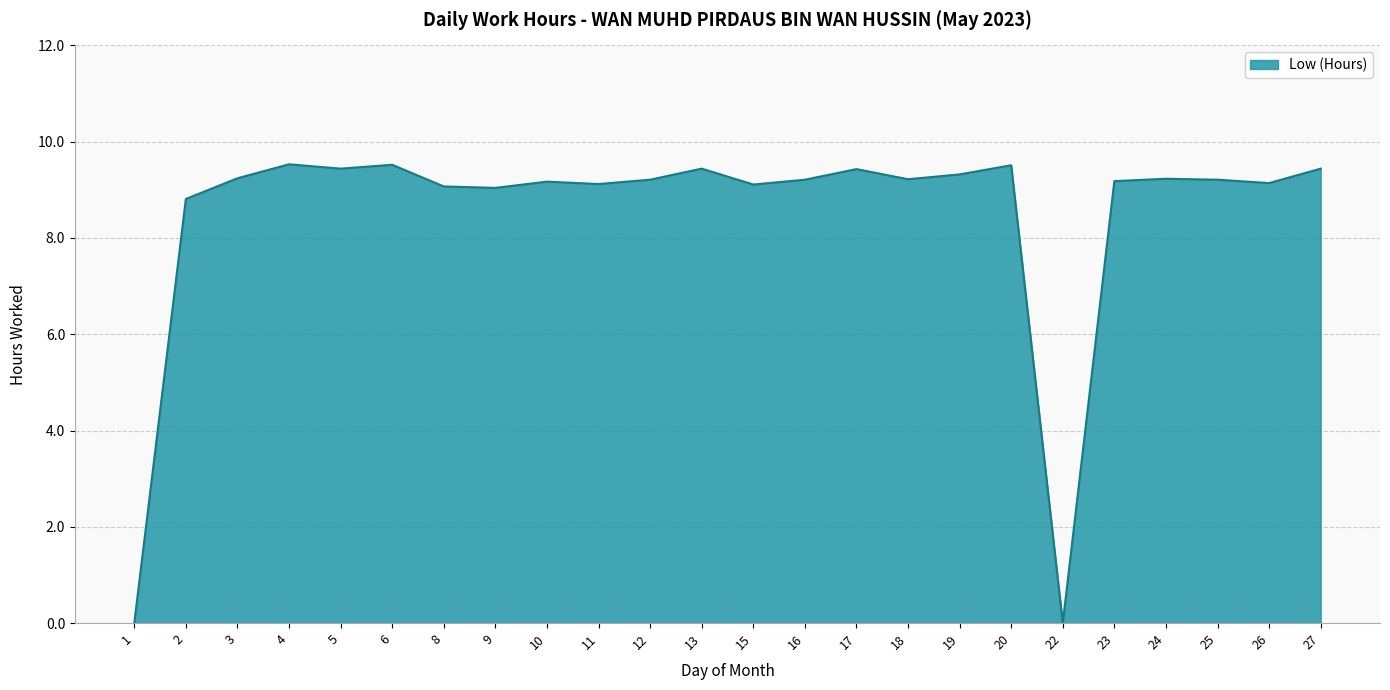

Does the chart display data point markers on the line(s)?

No